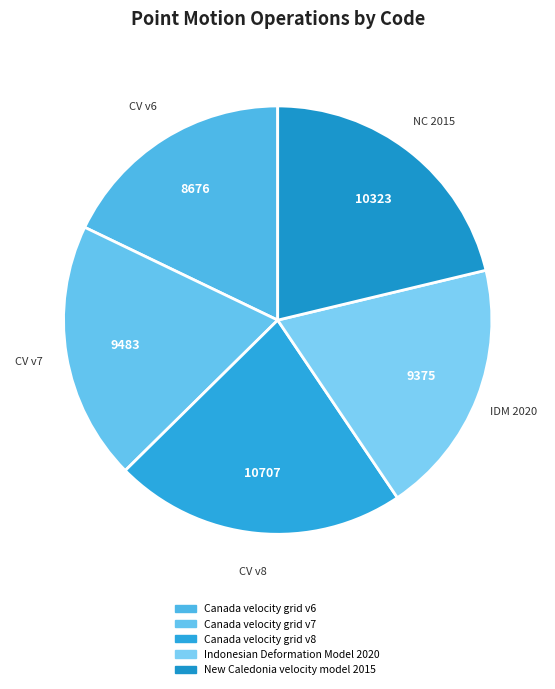

How many slices are in this pie chart?

5